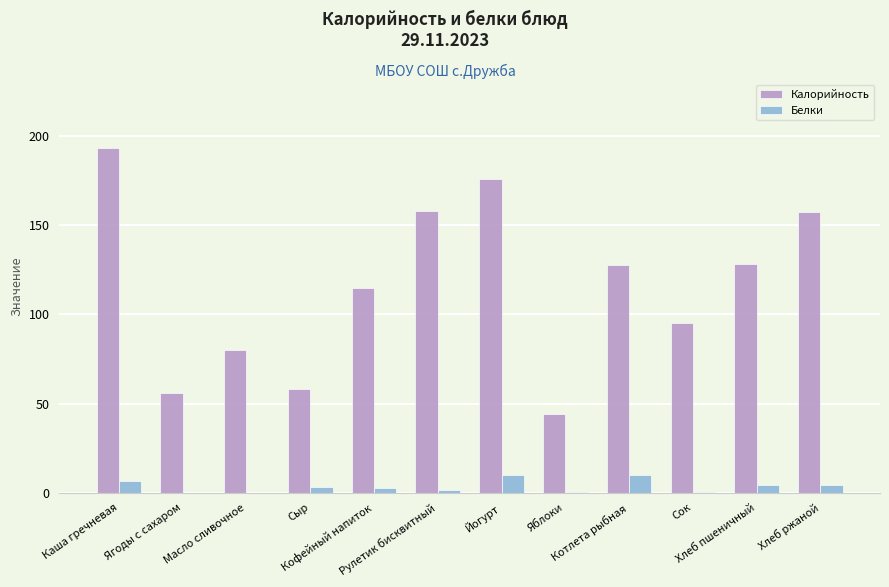

What is the maximum value for Белки?

10.0